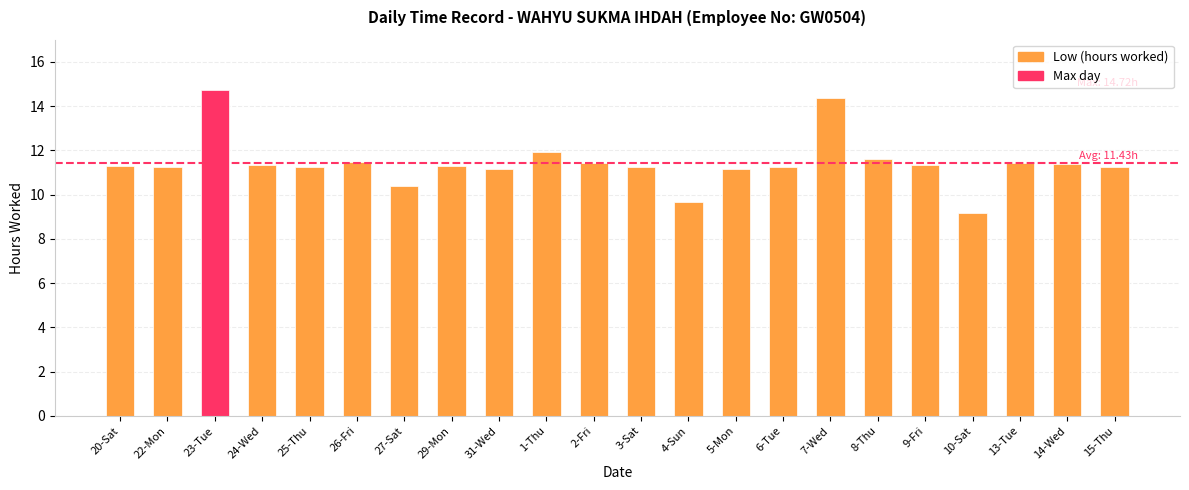

Reading left to right, transcribe all the data shown in this chart.

11.3	11.2	14.7	11.3	11.2	11.5	10.4	11.3	11.2	11.9	11.4	11.3	9.7	11.2	11.2	14.4	11.6	11.4	9.2	11.4	11.4	11.3